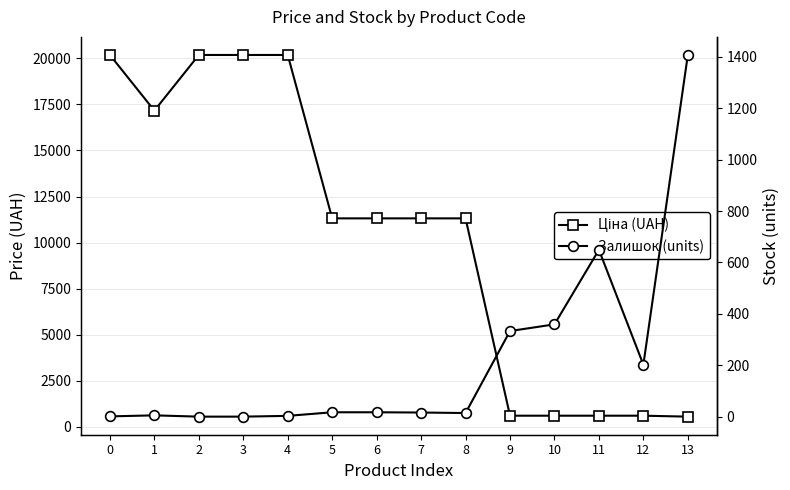

Is it true that Ціна (UAH) equals 298.3 at 12?

False